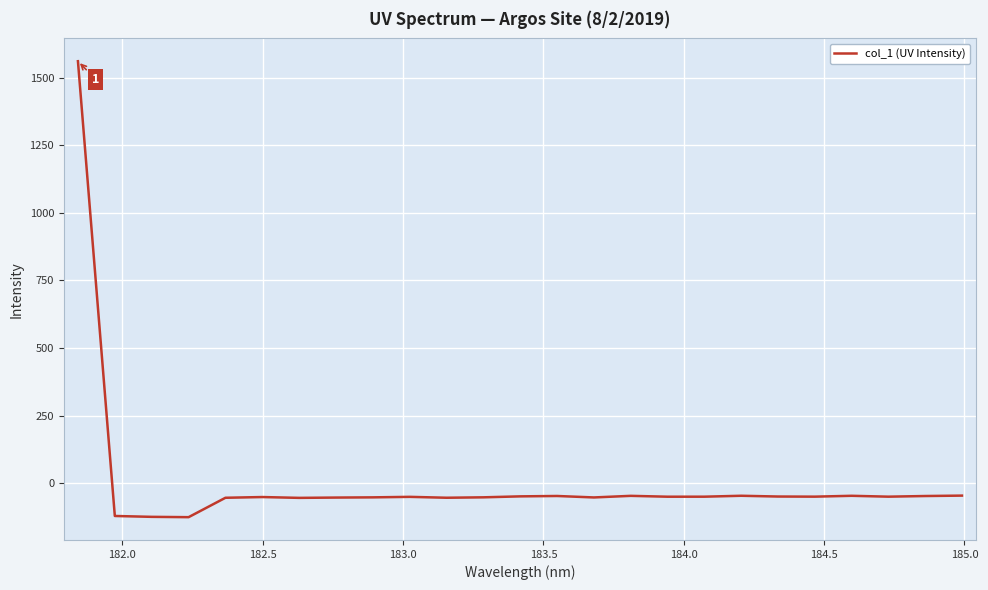

Does the chart have visible grid lines?

Yes